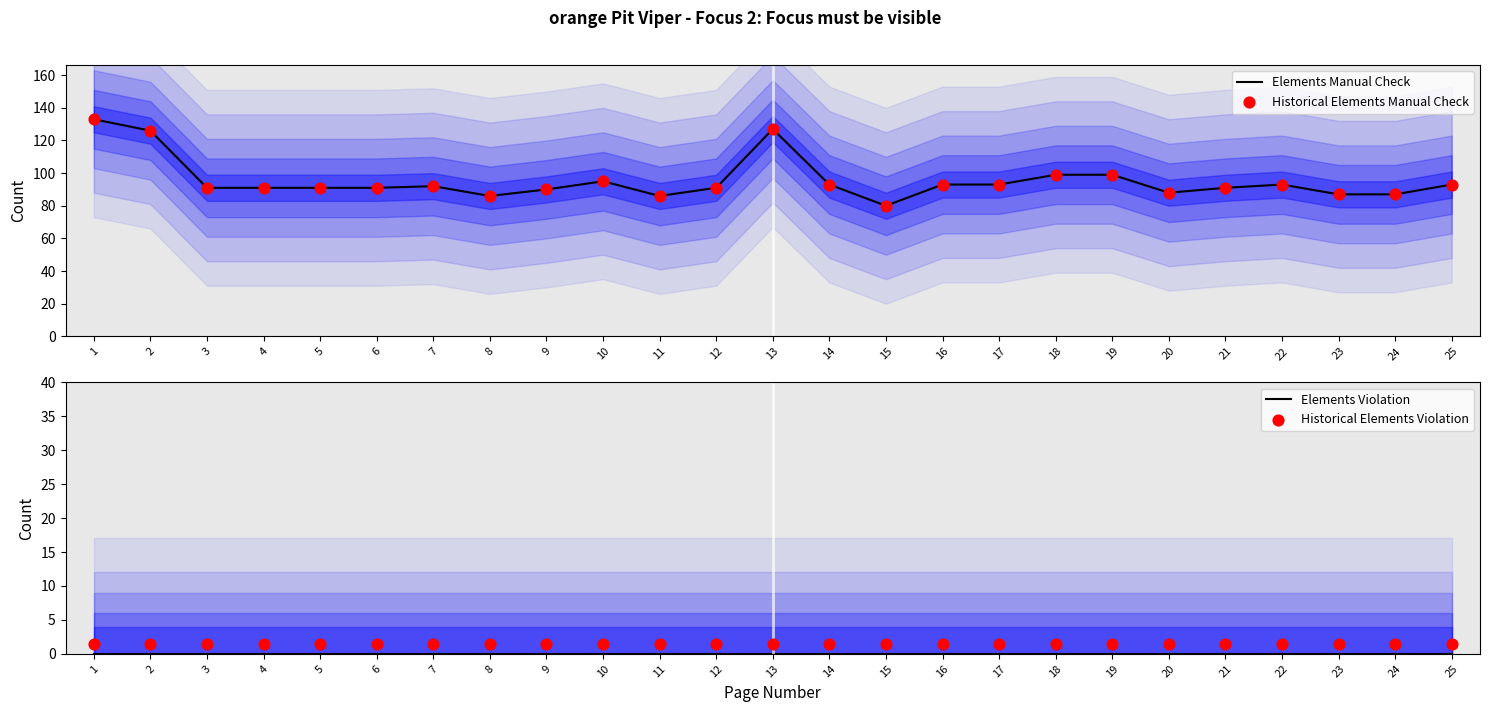

Which series has the largest total across all categories?

Elements Manual Check